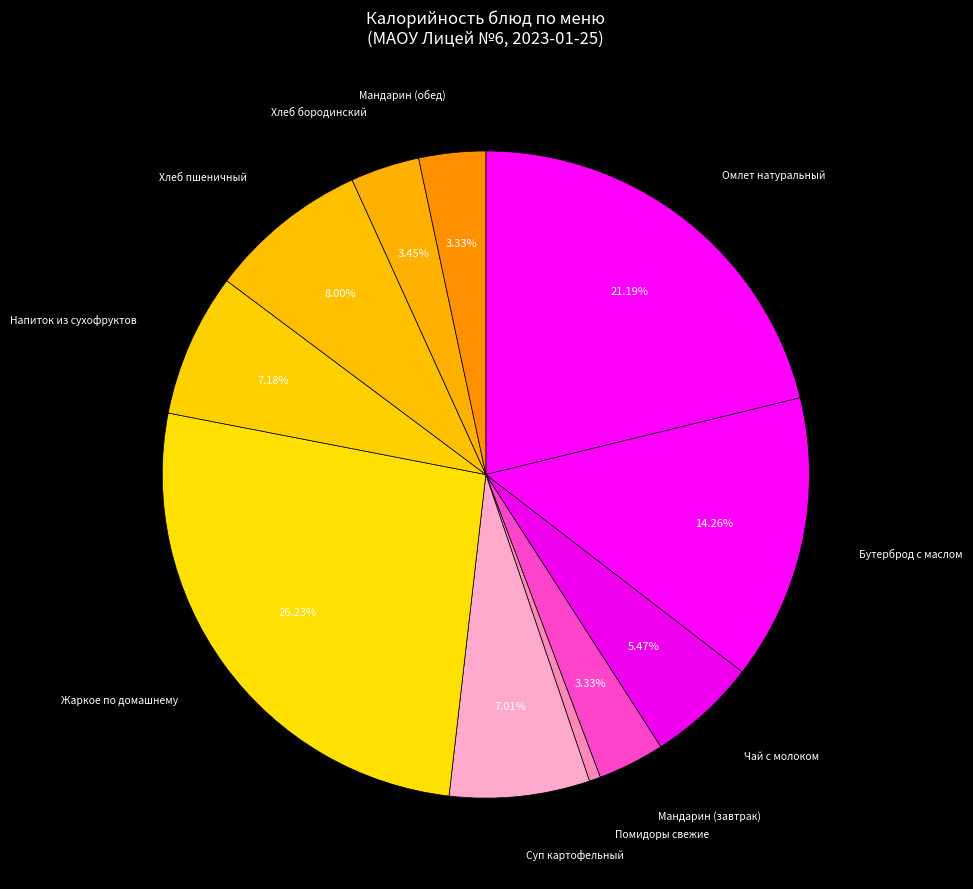

To the nearest percent, what percentage of the pie is Мандарин (завтрак)?

3%